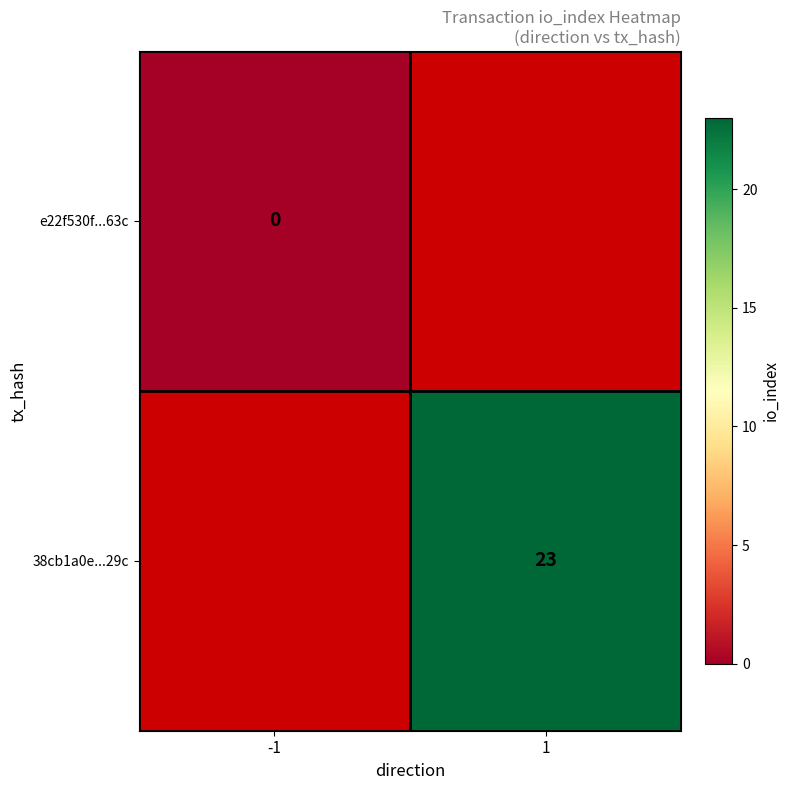

Is the value of 38cb1a0e...29c at 1 greater than the value of e22f530f...63c at -1?

Yes